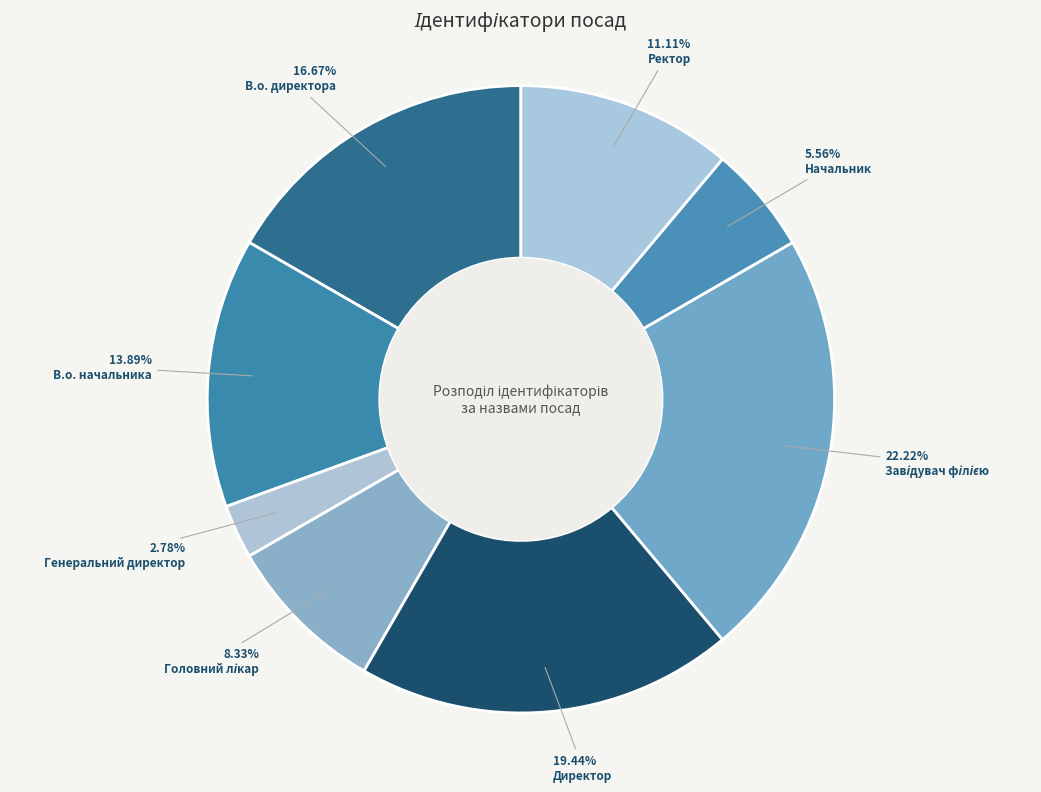

How many segments does this pie chart have?

8